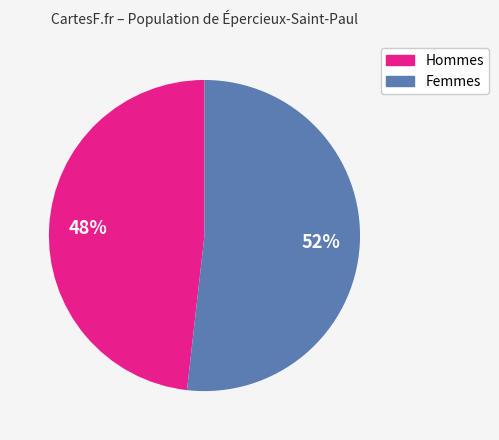

Is there a majority slice in this chart?

Yes